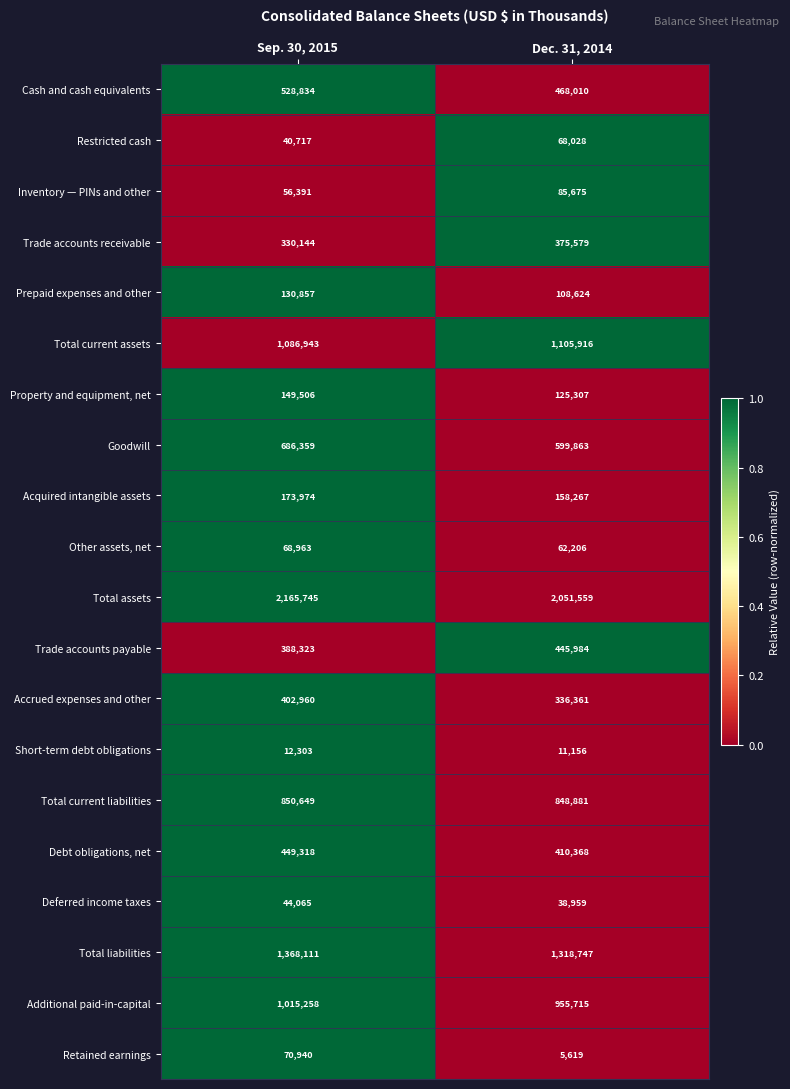

Rank the series by their maximum value, from highest to lowest.

Total assets, Total liabilities, Total current assets, Additional paid-in-capital, Total current liabilities, Goodwill, Cash and cash equivalents, Debt obligations, net, Trade accounts payable, Accrued expenses and other, Trade accounts receivable, Acquired intangible assets, Property and equipment, net, Prepaid expenses and other, Inventory — PINs and other, Retained earnings, Other assets, net, Restricted cash, Deferred income taxes, Short-term debt obligations